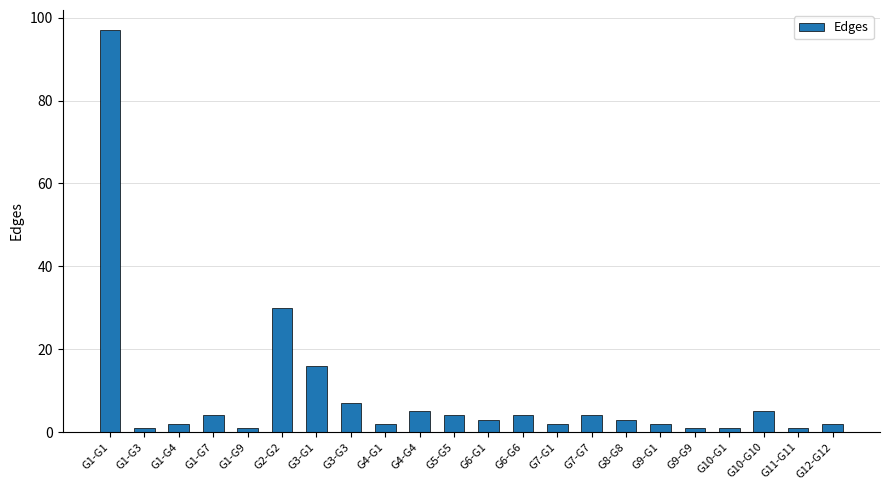

Approximately how many times larger is the value at G6-G6 compared to G10-G1?

4.0